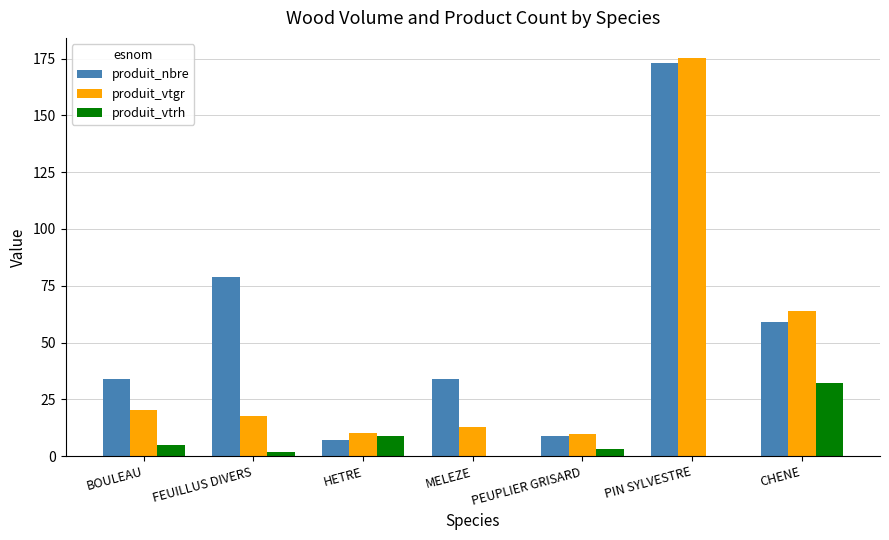

Which label corresponds to the largest value in the chart?

PIN SYLVESTRE